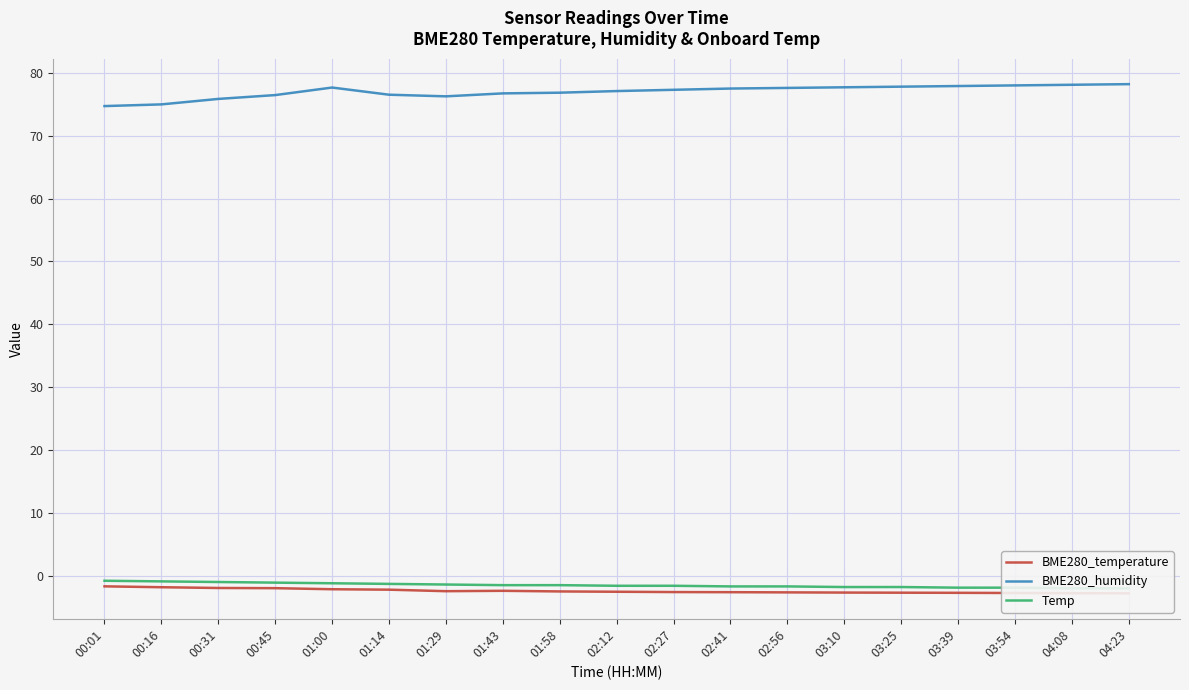

Is it true that BME280_humidity equals 123.9 at 02:56?

False